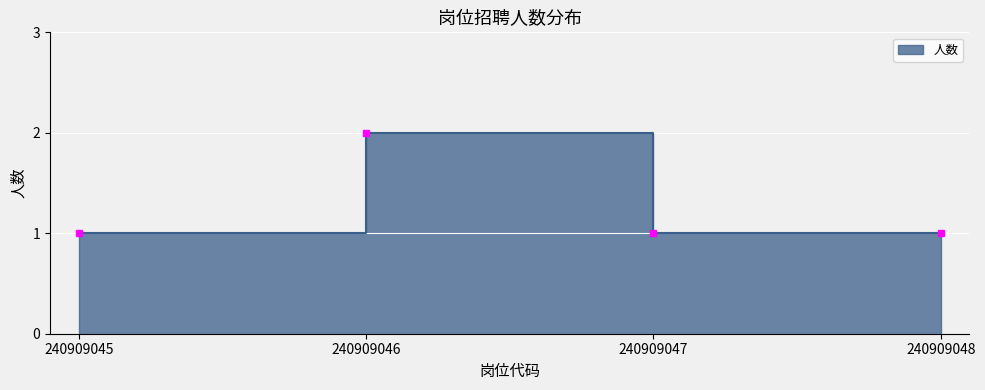

Where is the first local maximum?

240909046